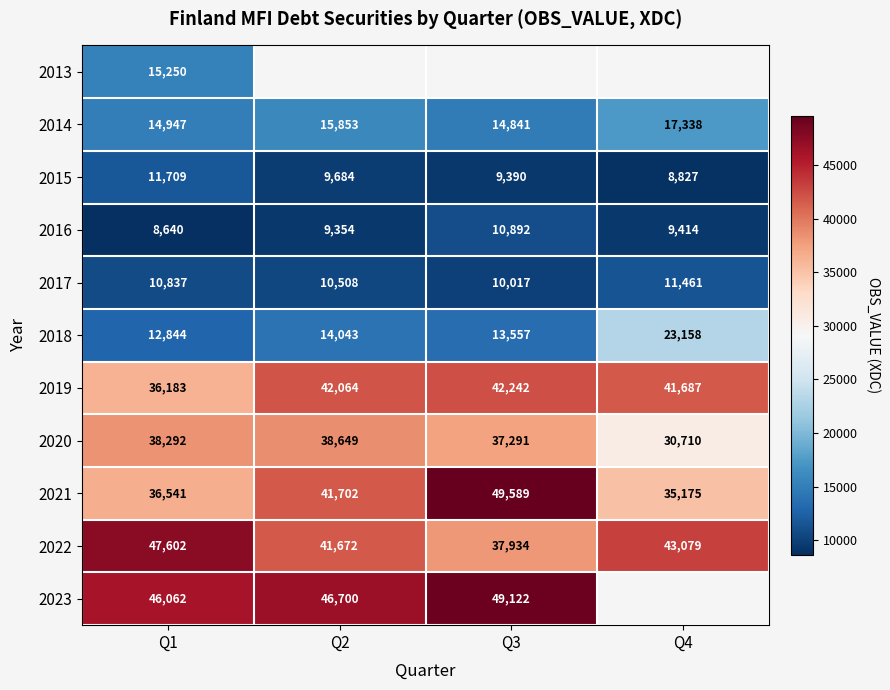

Is it true that 2016 equals 5308.1 at Q3?

False